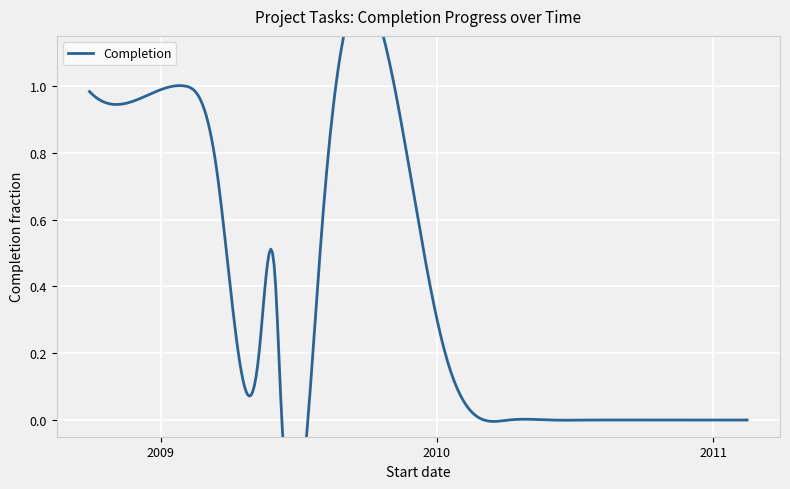

What is the label of the 11th point from the right?

2010-01-12